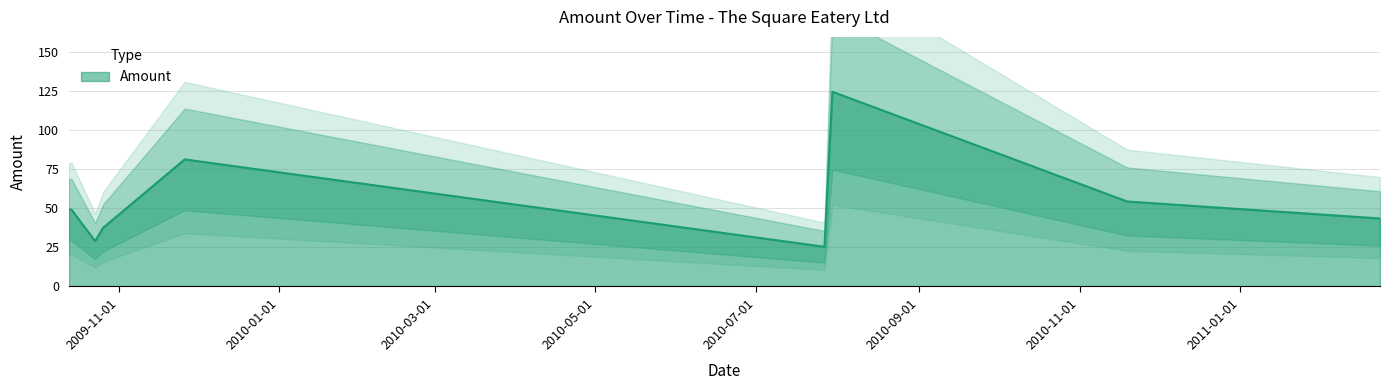

Which has a higher value, 2009-10-26 or 2010-07-30?

2010-07-30